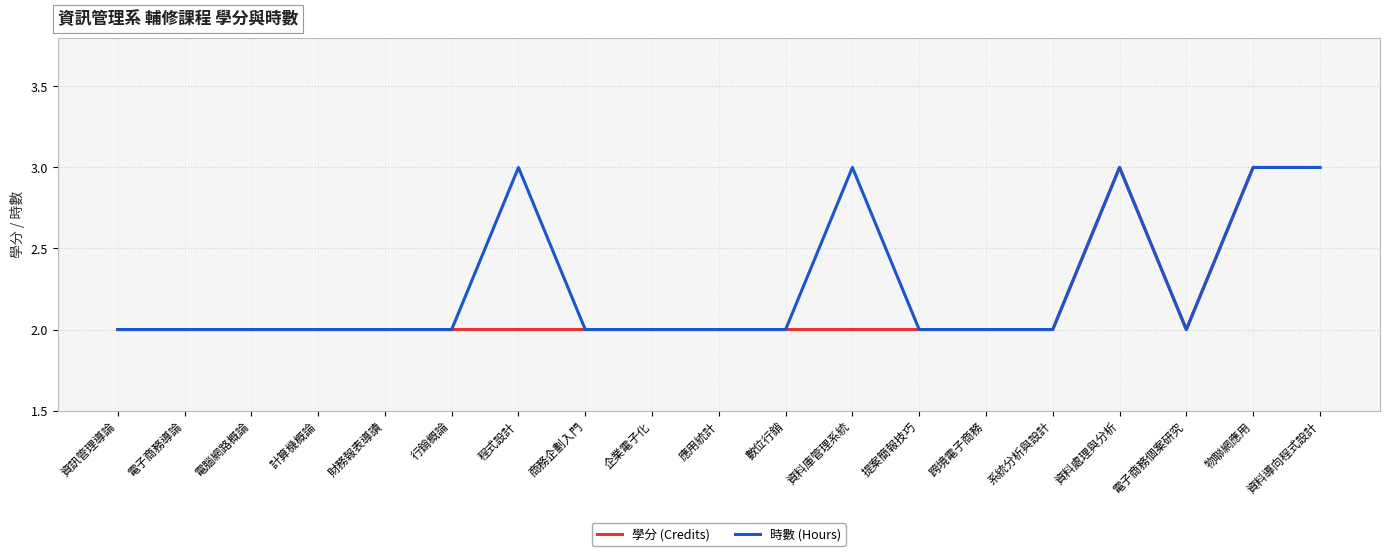

Rank the series by their average value, from highest to lowest.

時數 (Hours), 學分 (Credits)